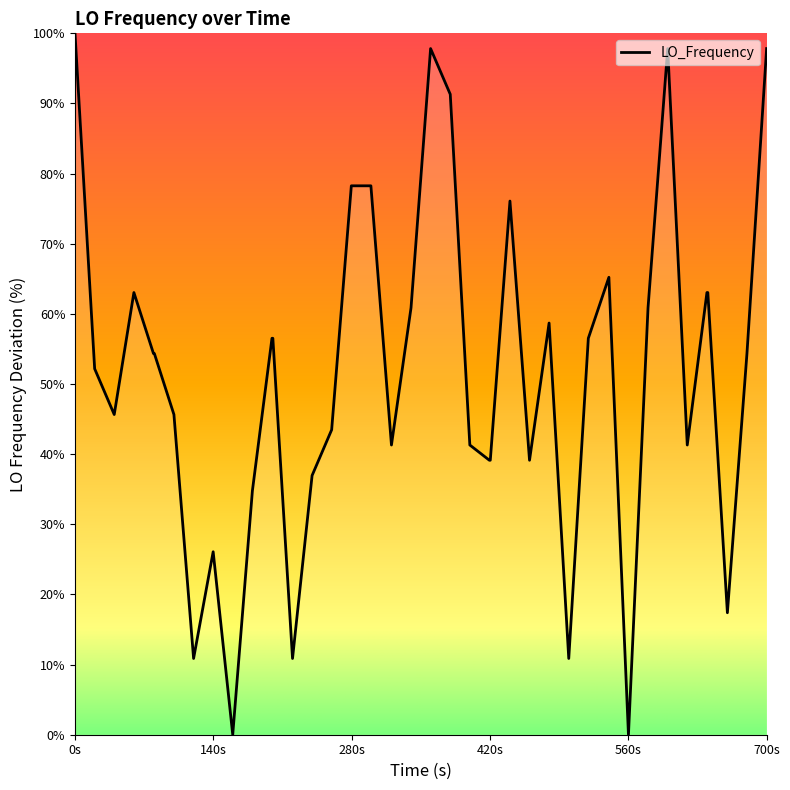

What is the greatest value displayed?

100.0